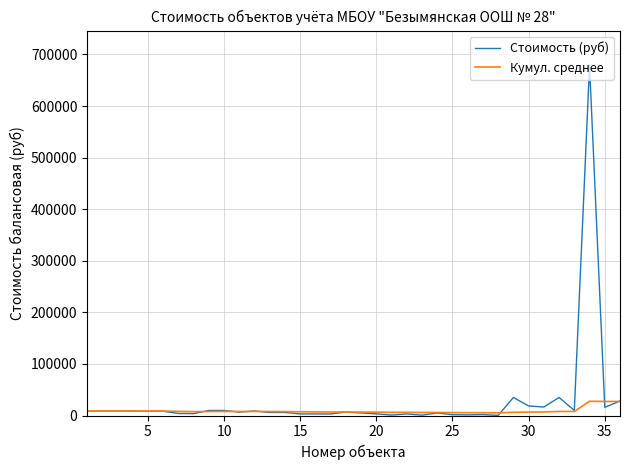

What is the sum of all Кумул. среднее values?

320148.5